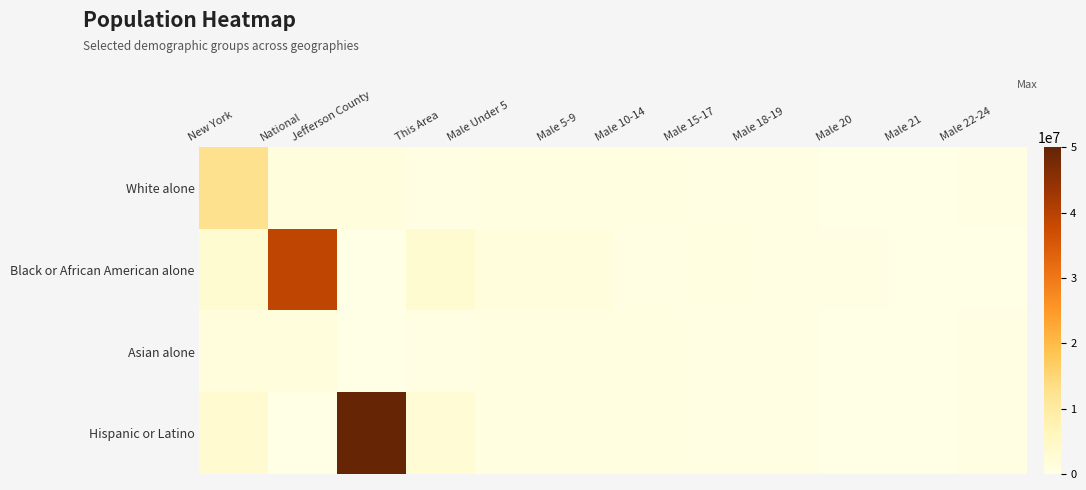

At how many categories does at least one series exceed 16379484?

2